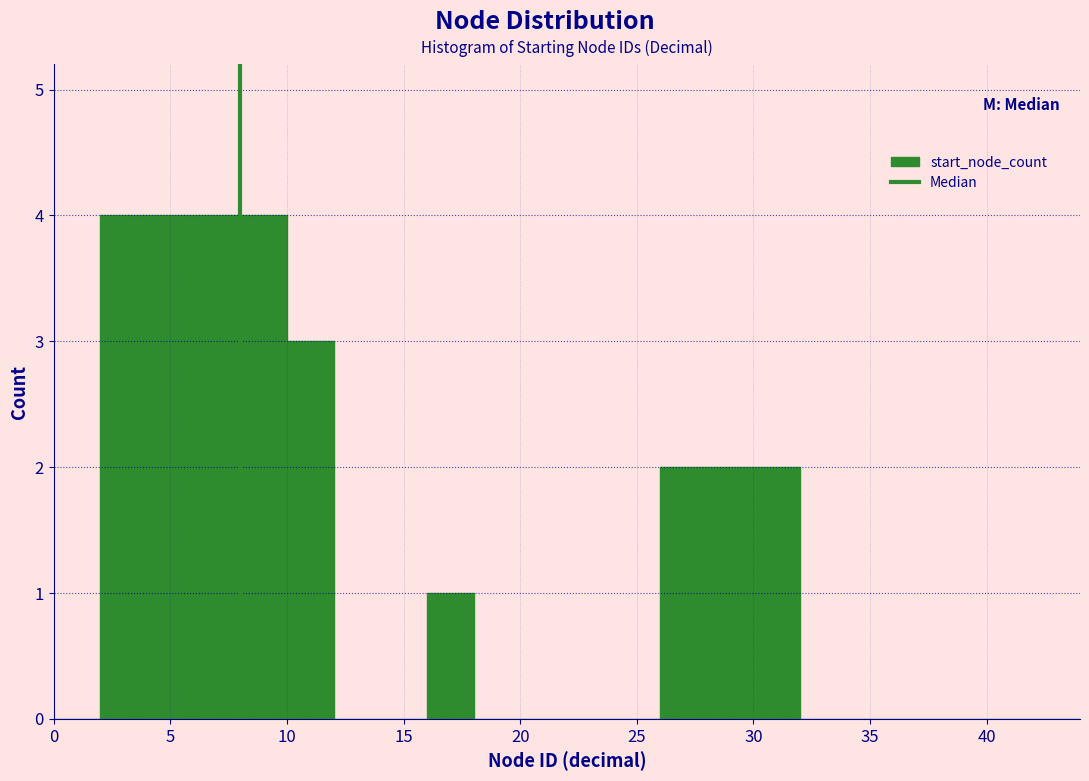

Reading left to right, transcribe this chart: for each bar, give the range it covers on the x-axis and its height. The values are not printed on the chart, so give them approximately, as read against the axis.

0 to 2: 0
2 to 4: 4
4 to 6: 4
6 to 8: 4
8 to 10: 4
10 to 12: 3
12 to 14: 0
14 to 16: 0
16 to 18: 1
18 to 20: 0
20 to 22: 0
22 to 24: 0
24 to 26: 0
26 to 28: 2
28 to 30: 2
30 to 32: 2
32 to 34: 0
34 to 36: 0
36 to 38: 0
38 to 40: 0
40 to 42: 0
42 to 44: 0